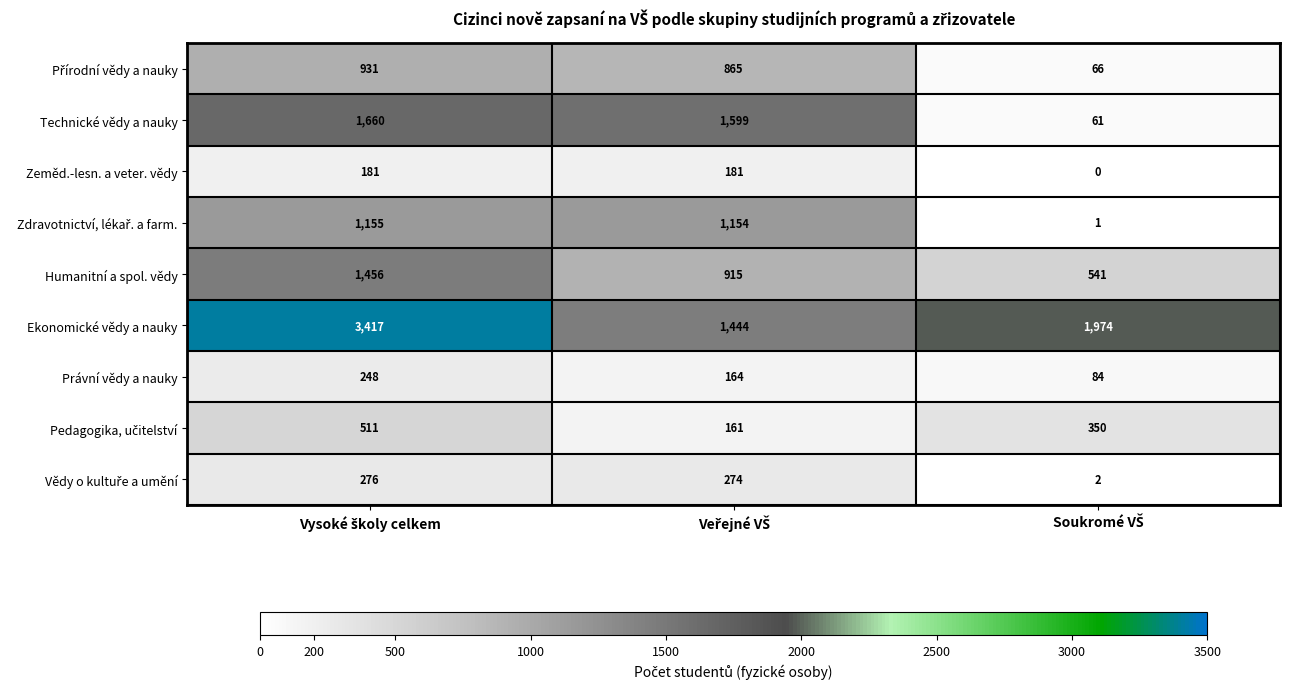

What is the average value of the Právní vědy a nauky series?

165